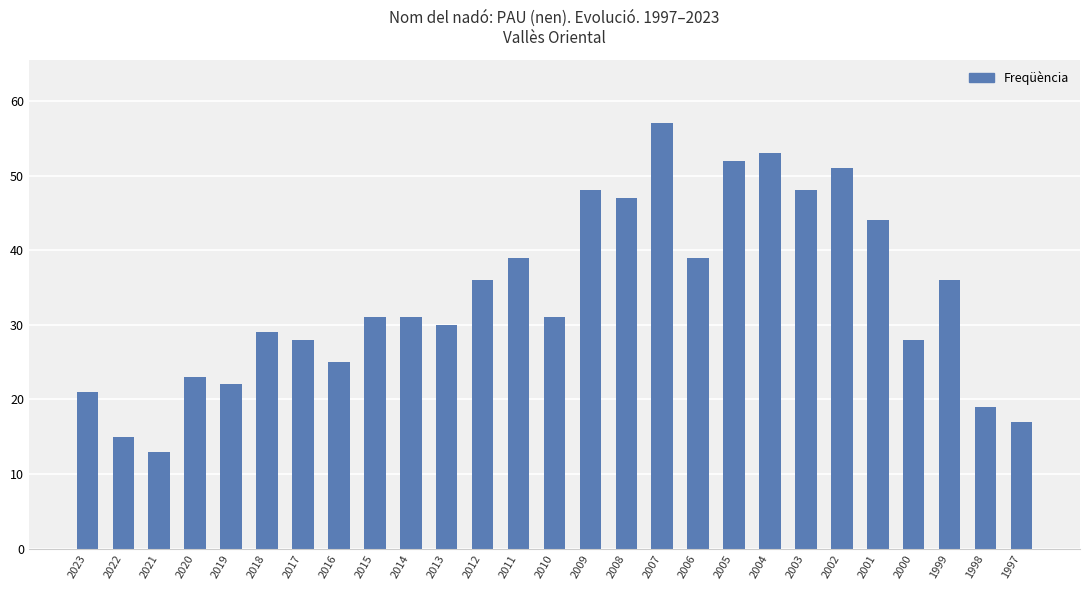

What is the change in value from 2014 to 2011?

+8